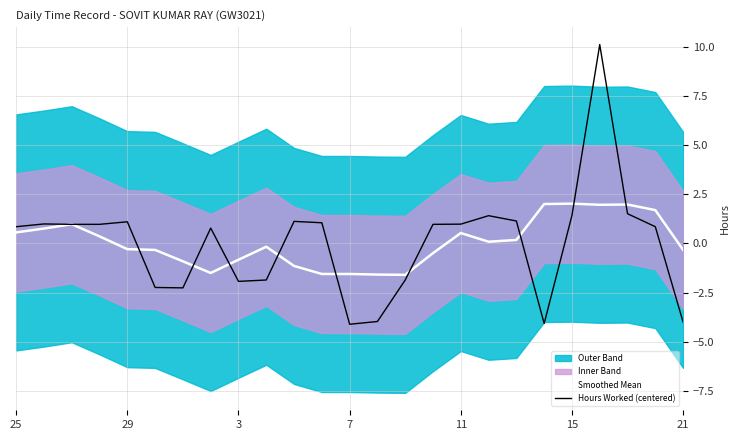

Read the Smoothed Mean value at 3.

-0.8